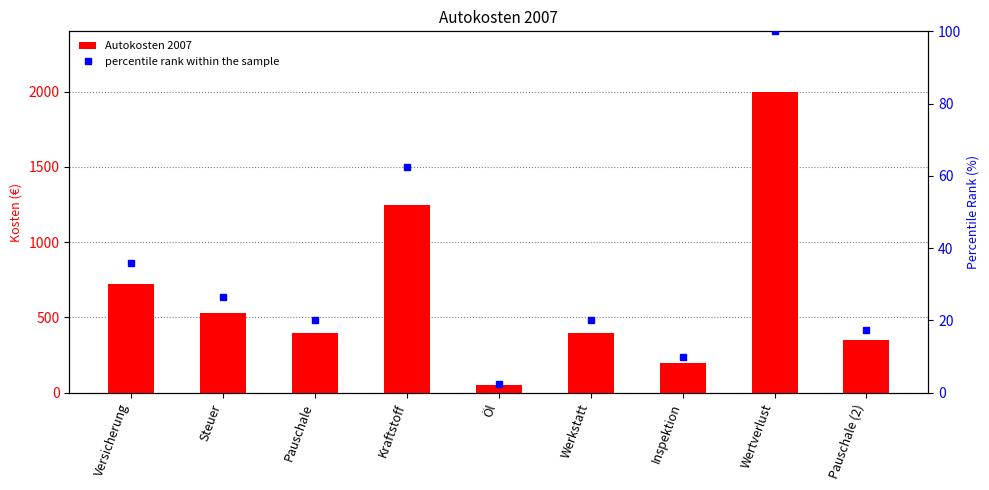

What is the total value across all series at Kraftstoff?

1312.5